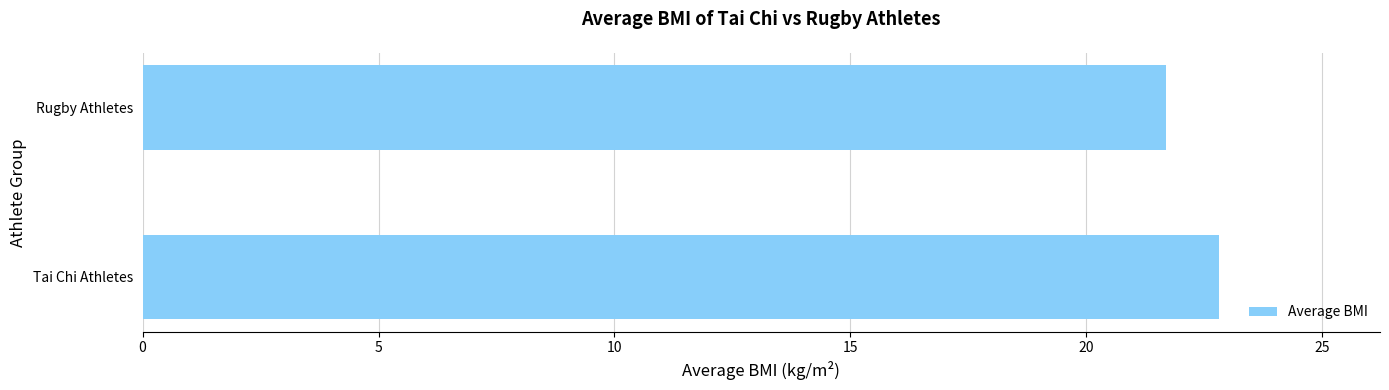

The value at Rugby Athletes is 33.2. True or false?

False